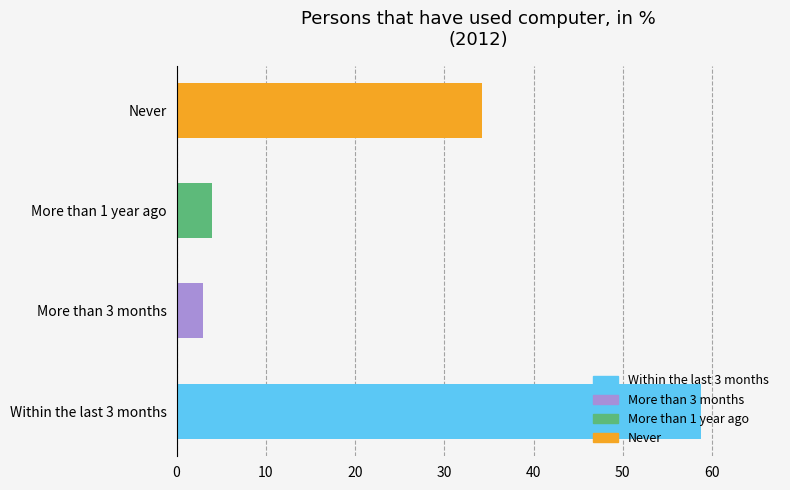

Read the value at Never.

34.2